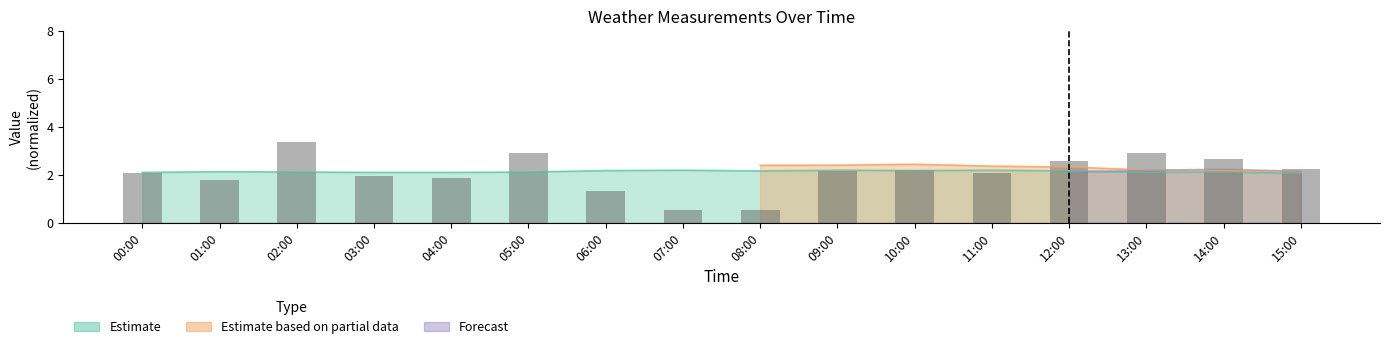

What is the label of the 10th bar from the right?

06:00